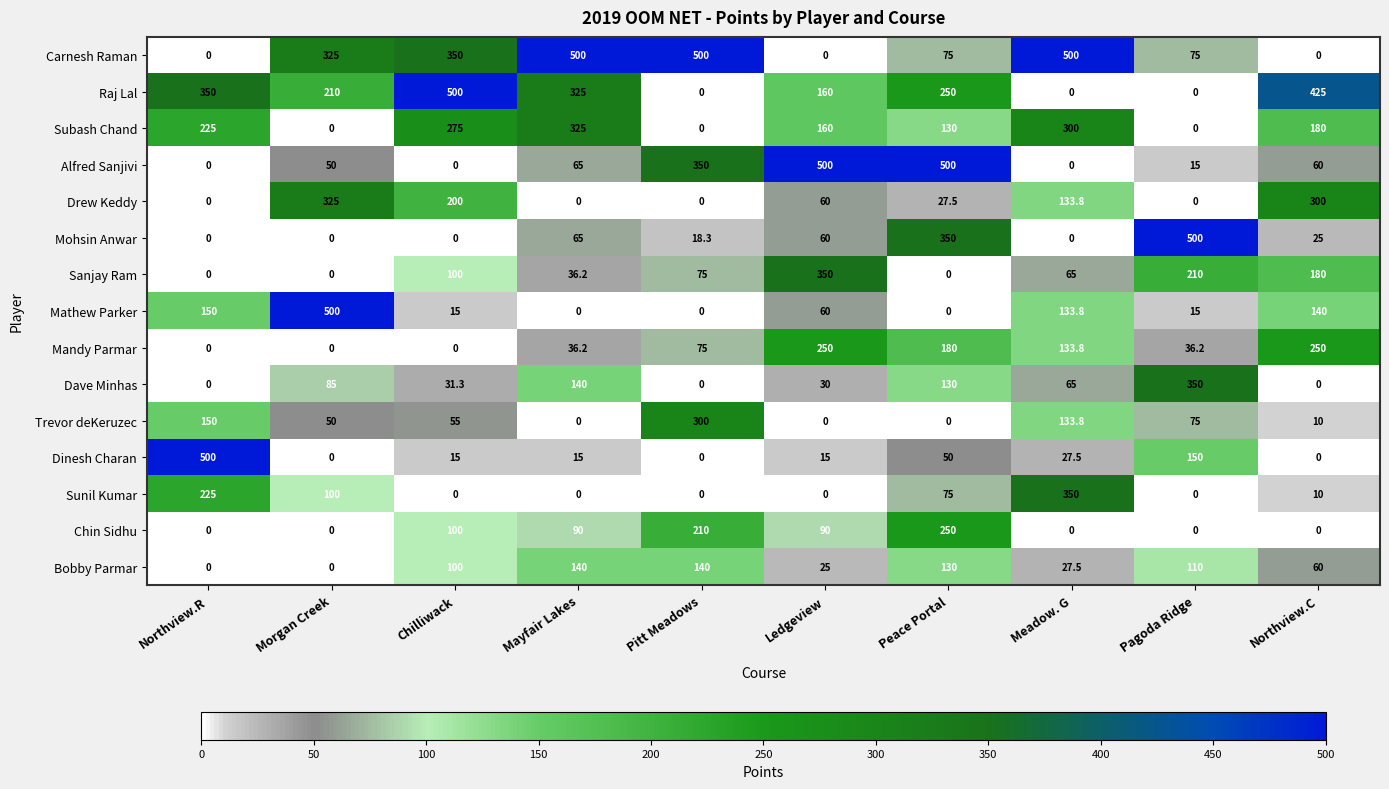

What is the total value across all series at Morgan Creek?

1645.0